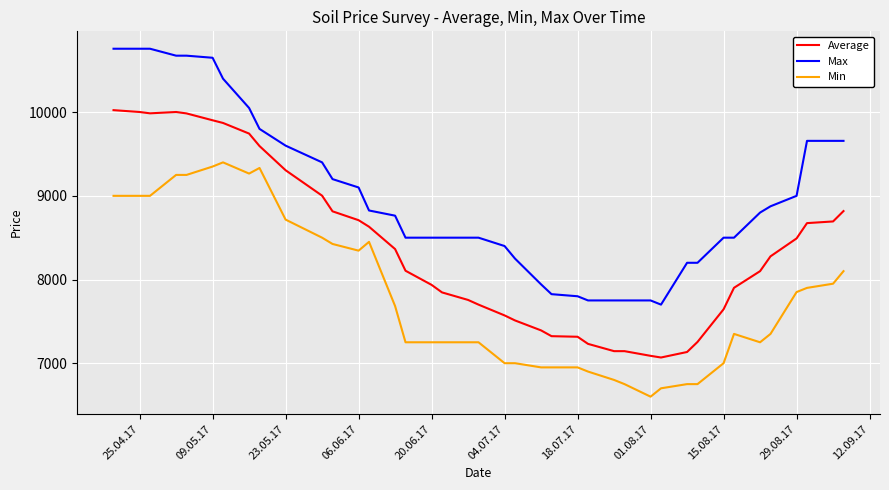

Rank the series by their maximum value, from lowest to highest.

Min, Average, Max